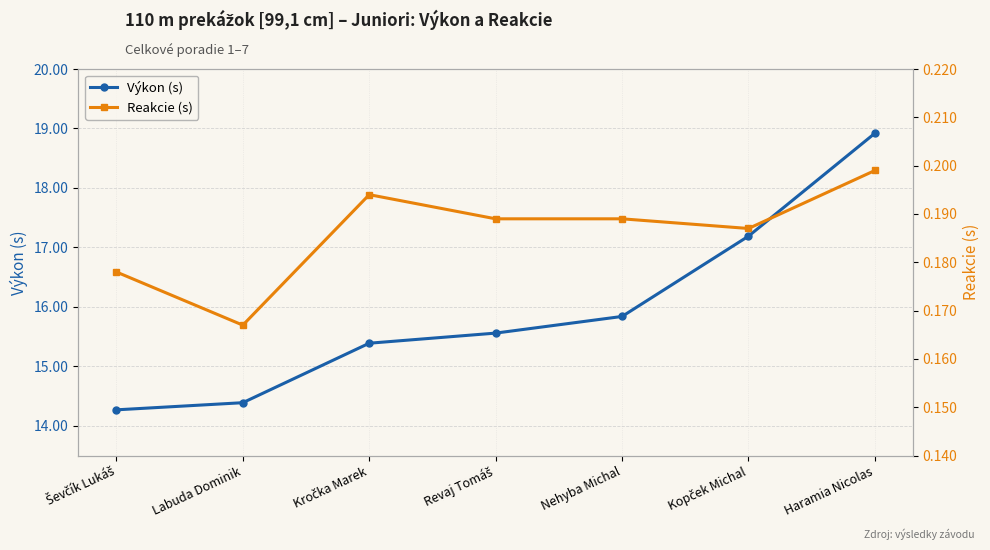

Rank the series at Revaj Tomáš from highest to lowest value.

Výkon (s), Reakcie (s)